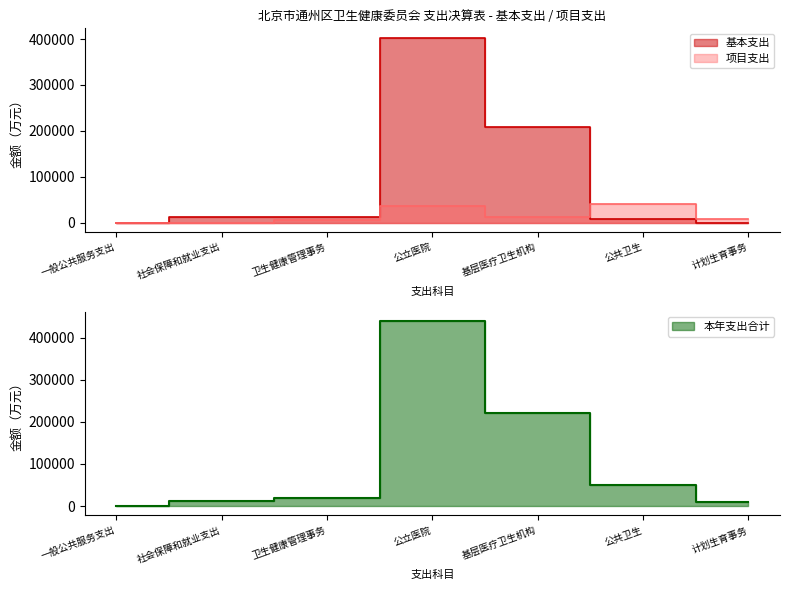

True or false: 项目支出 has more than 0 interior local peaks.

True